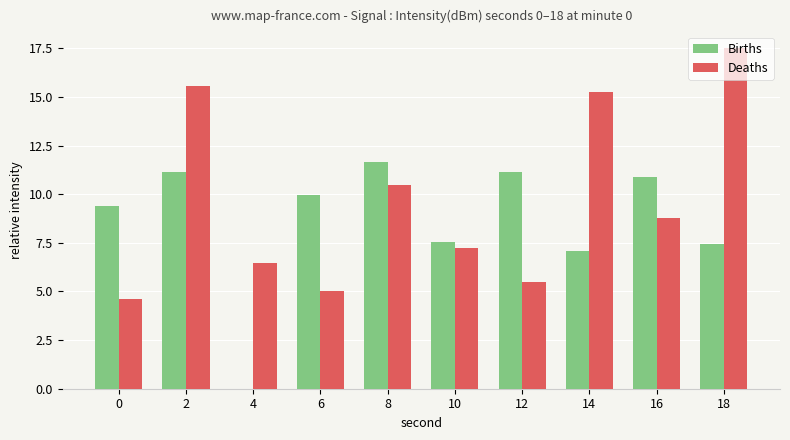

Reading left to right, transcribe all the data shown in this chart.

Births: 9.4	11.2	0.0	9.9	11.7	7.6	11.2	7.1	10.9	7.4
Deaths: 4.6	15.6	6.4	5.0	10.5	7.2	5.5	15.3	8.8	17.5